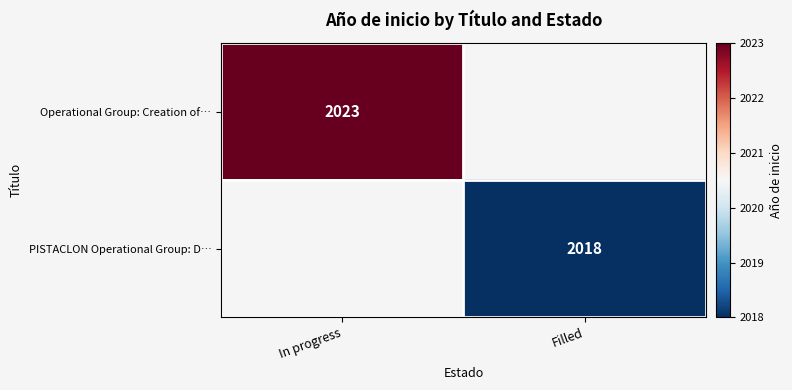

The PISTACLON Operational Group: D… series shows 2018 at Filled. True or false?

True